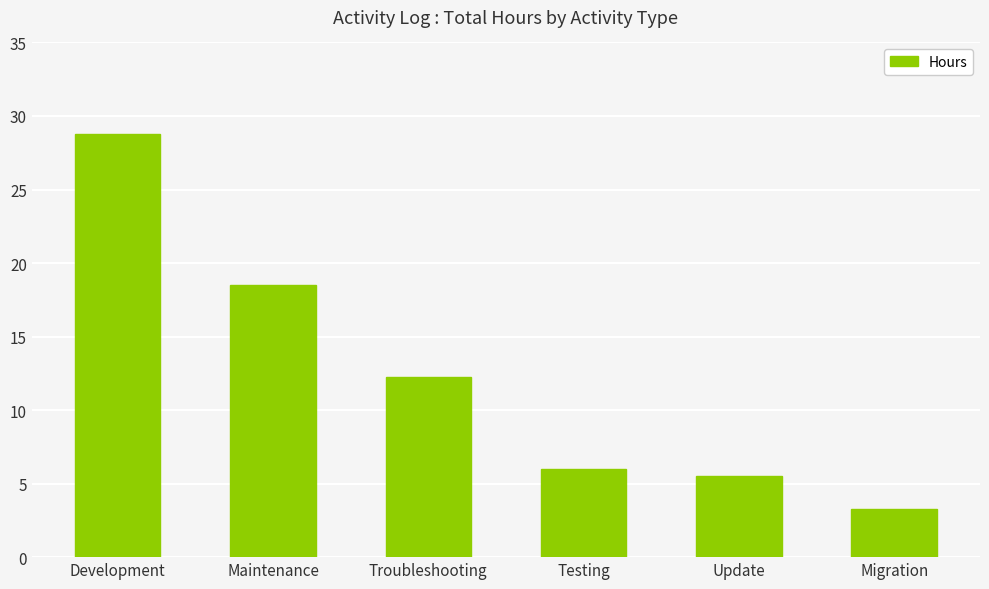

At which label does the data first exceed 12?

Development